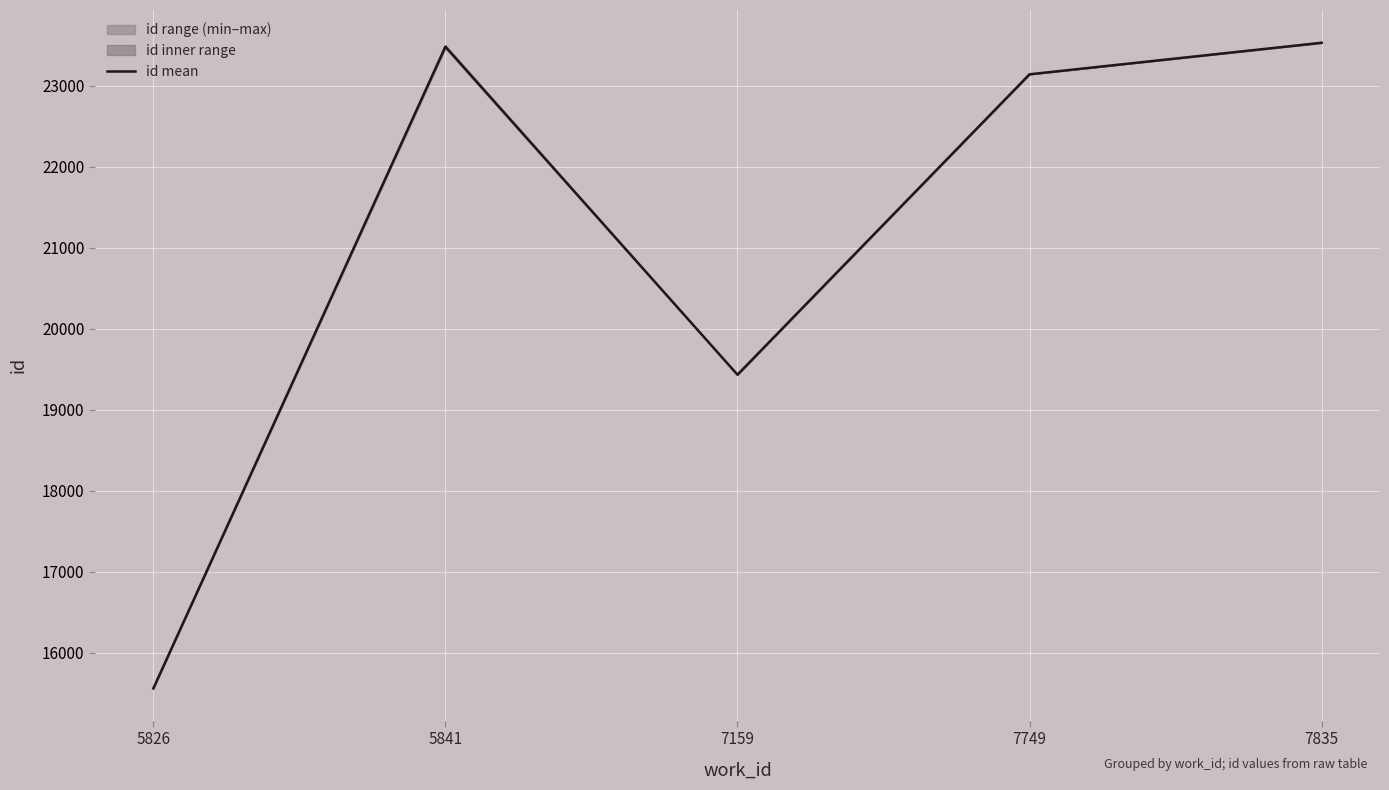

How many data points are less than 23142?

2